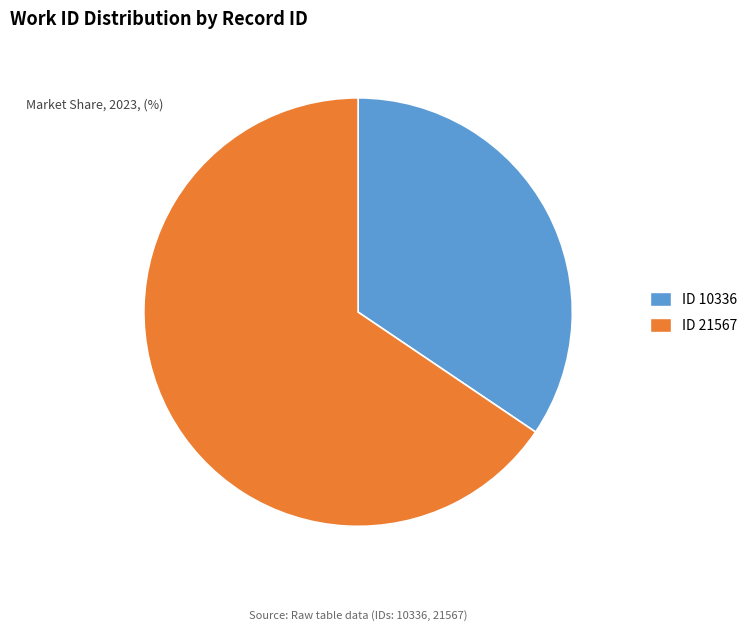

Which slice is the smallest?

ID 10336